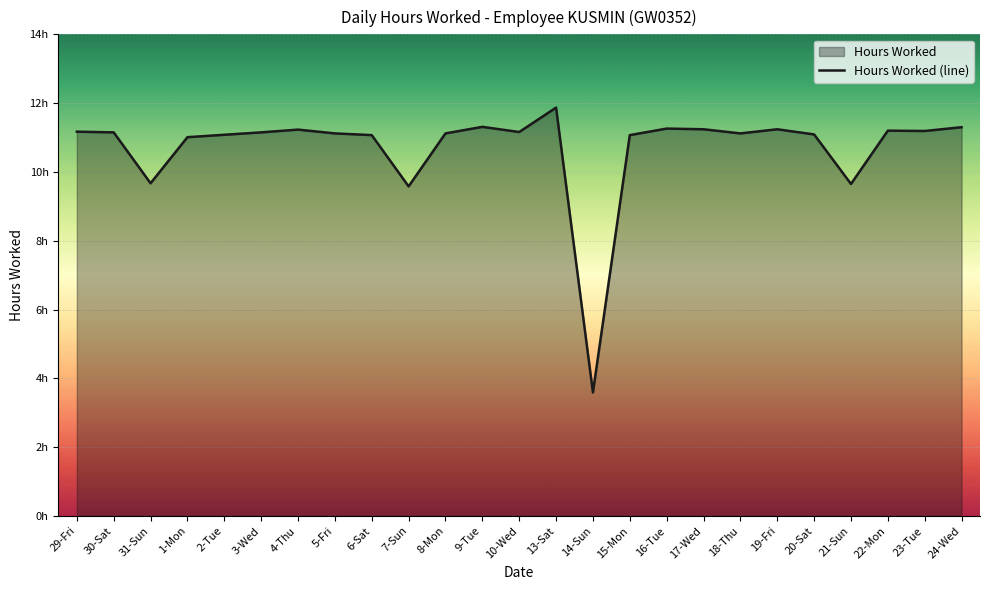

What is the label of the 2nd point from the left?

30-Sat